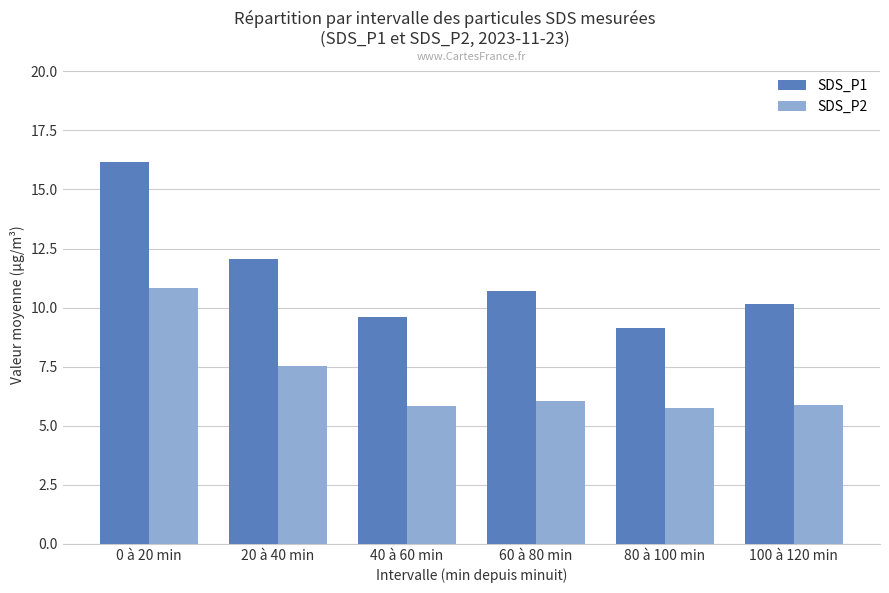

At which category is the sum across all series the highest?

0 à 20 min